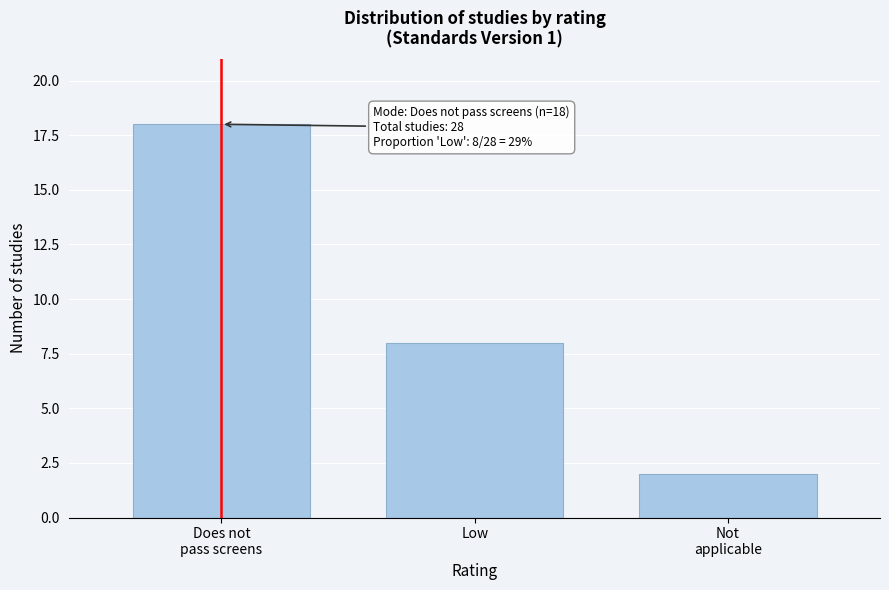

Reading left to right, list all the values displayed in this chart.

18	8	2